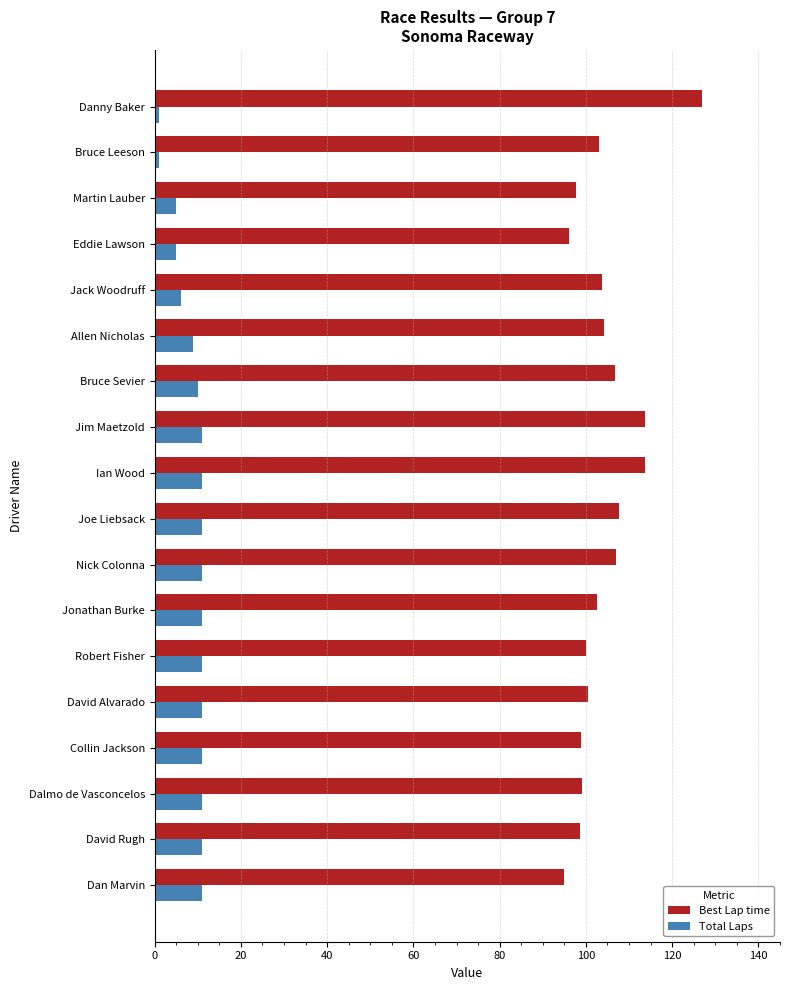

What is the average value of the Best Lap time series?

104.2